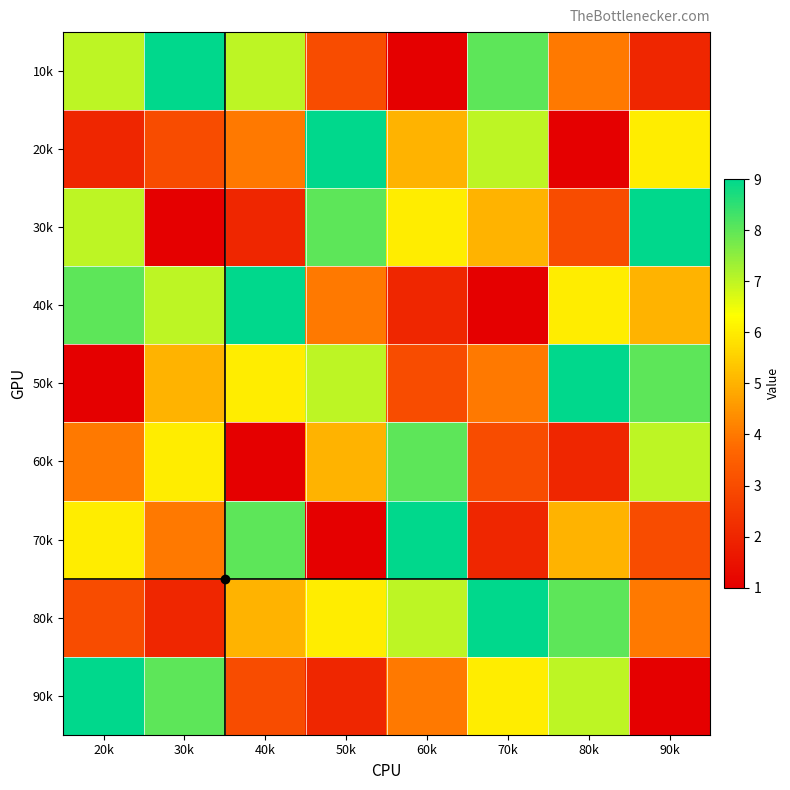

At which category is the sum across all series the highest?

20k